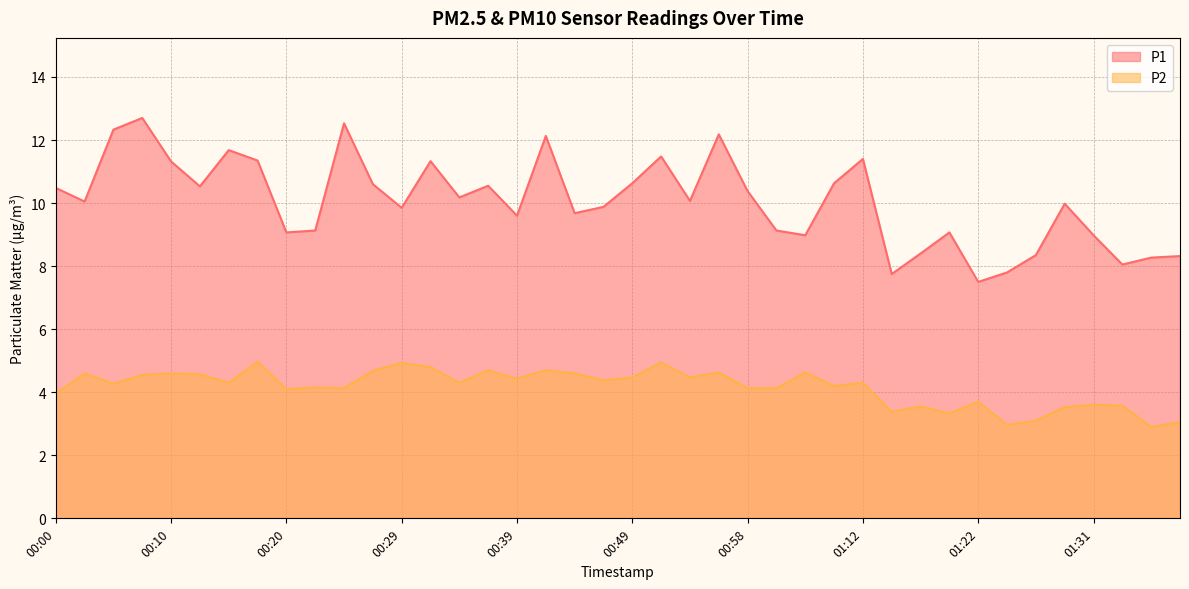

Is the value of P2 at 00:10 greater than the value of P1 at 01:12?

No